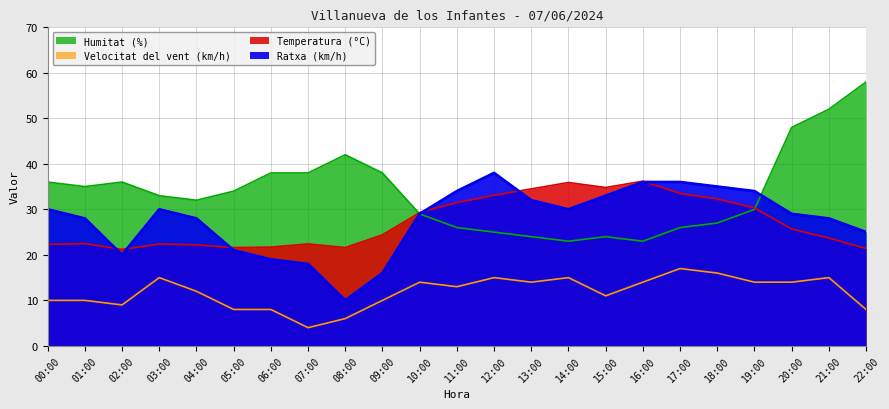

True or false: Velocitat del vent (km/h) and Temperatura (°C) cross at least once.

False